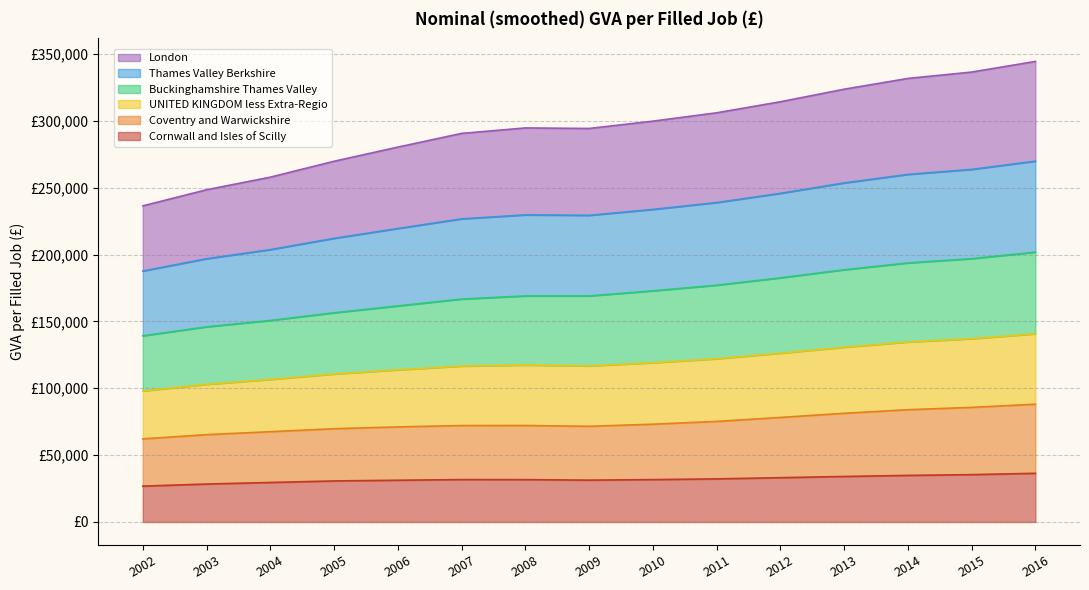

Does the chart have visible grid lines?

Yes